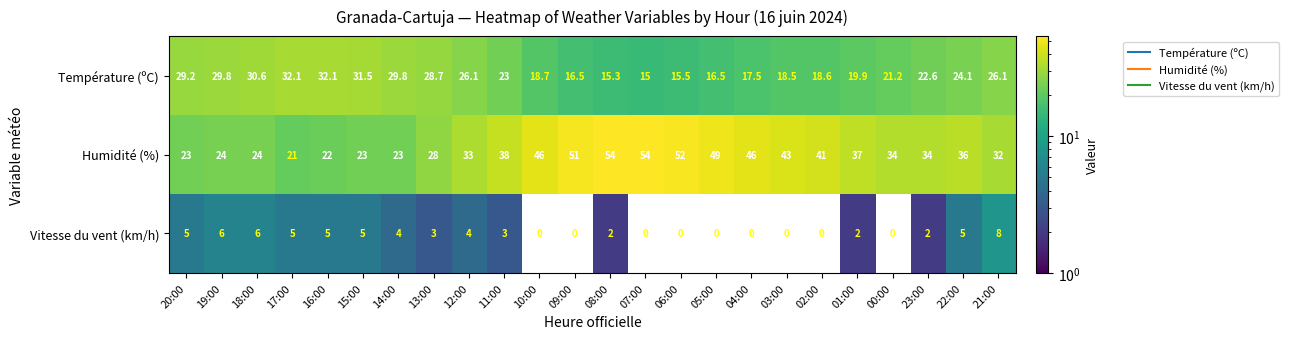

What is the difference between the maximum and minimum values in the Humidité (%) series?

33.0